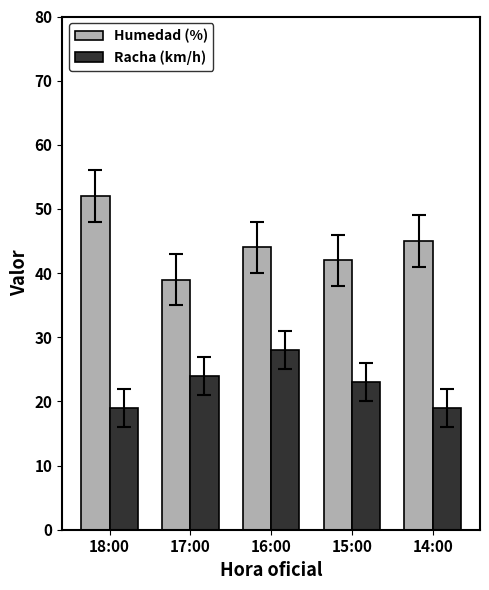

What is the minimum value shown in the chart?

19